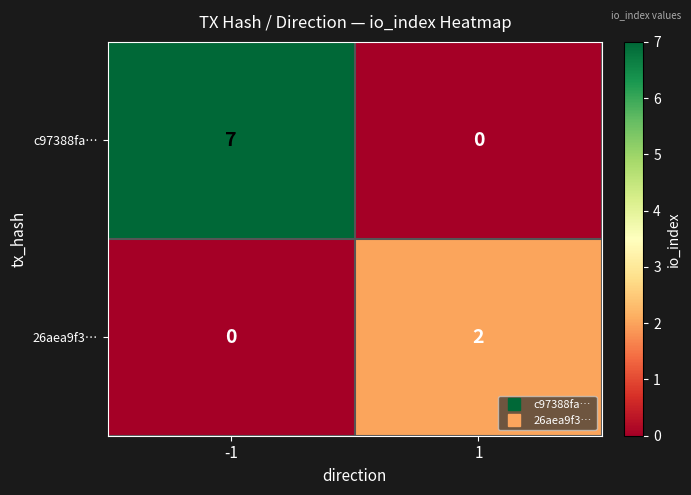

True or false: 26aea9f3… has a value of 2 at 1.

True